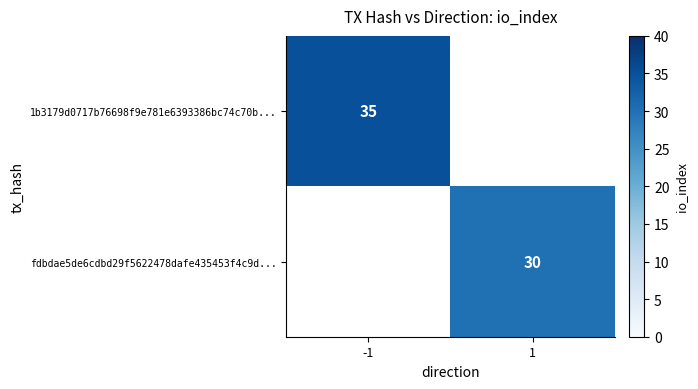

The fdbdae5de6cdbd29f5622478dafe435453f4c9d... series shows 30 at 1. True or false?

True